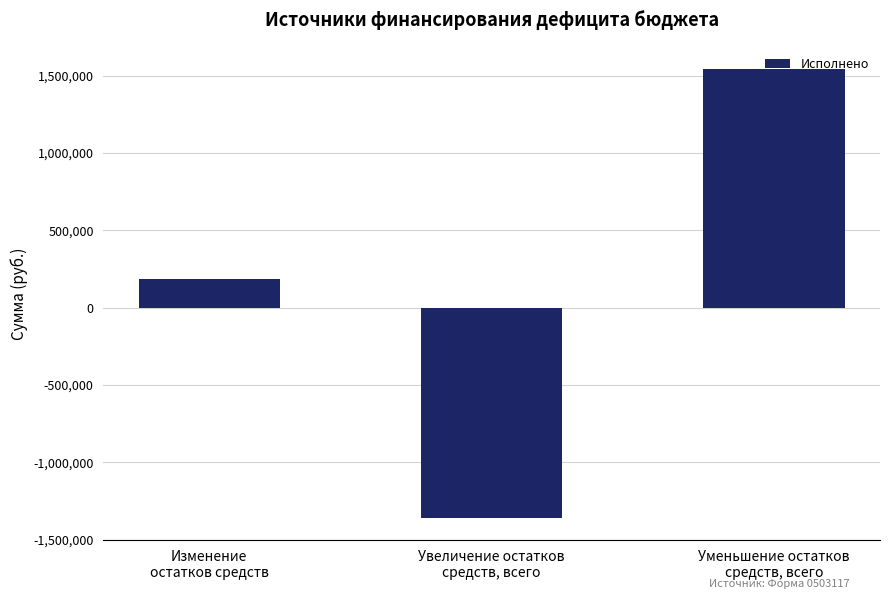

Count the number of data series in this chart.

1